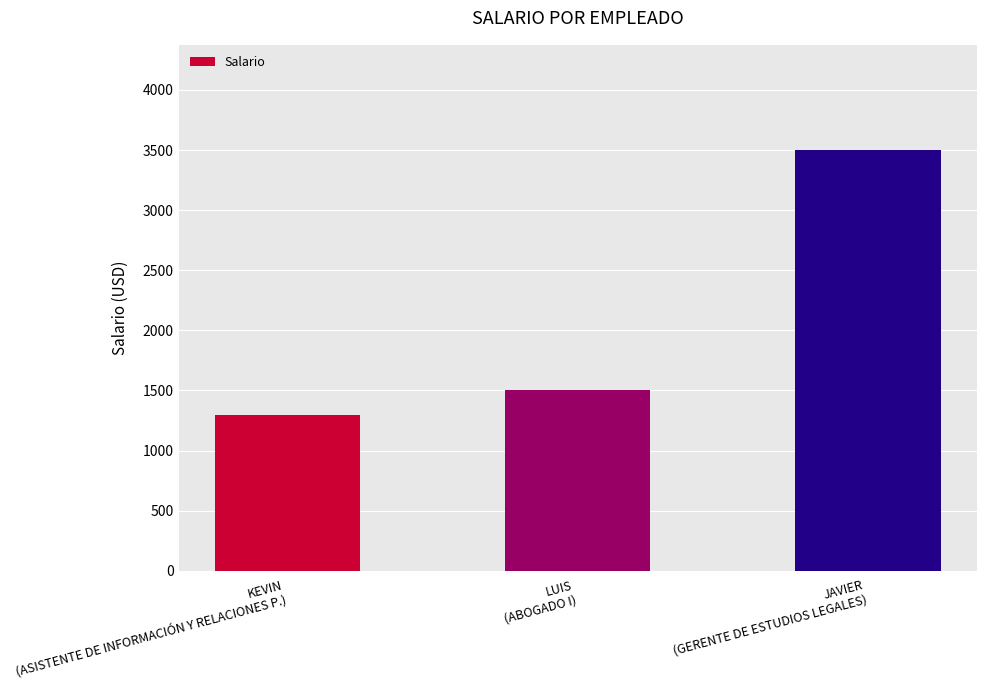

Does the chart contain stacked bars?

No